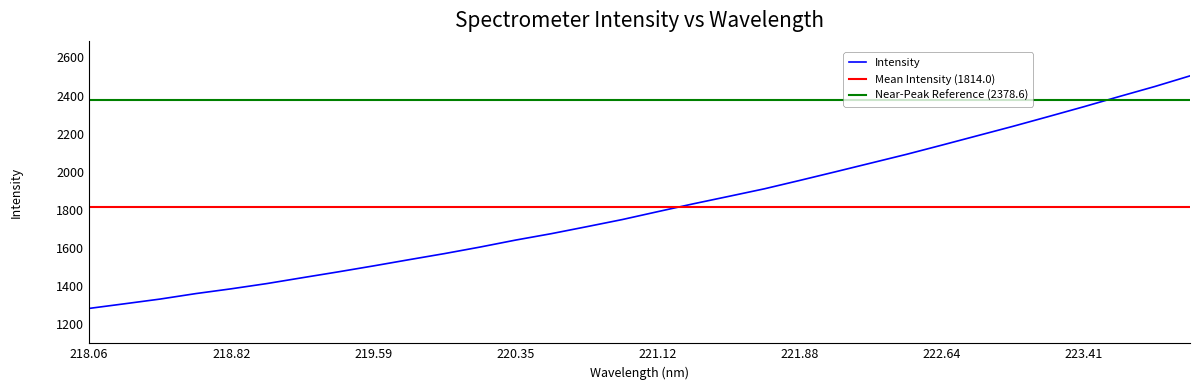

What is the minimum value for Intensity?

1283.5